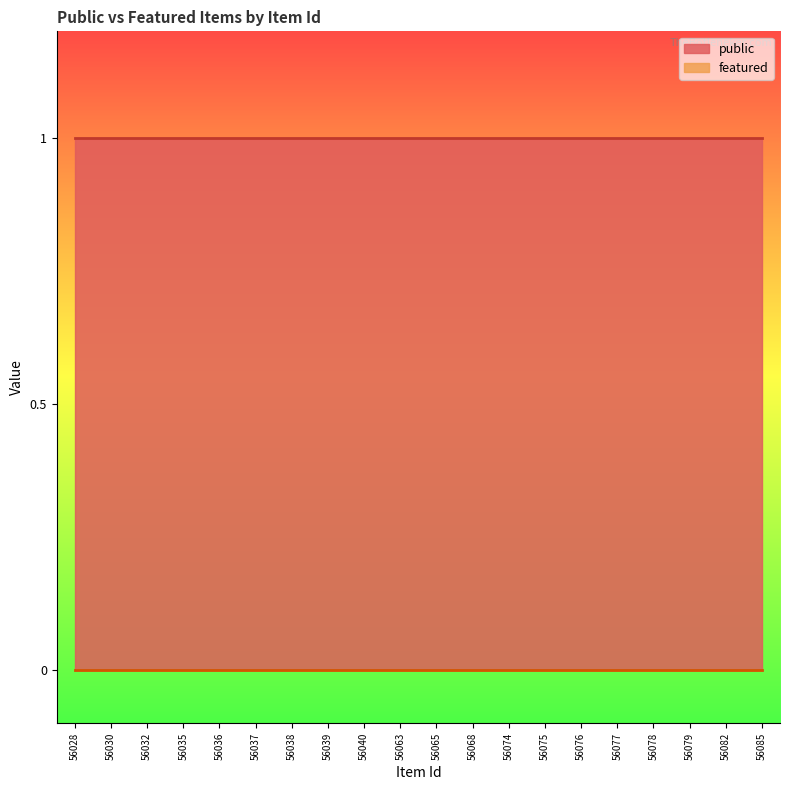

Reading left to right, what are all the values shown in this chart?

public: 1	1	1	1	1	1	1	1	1	1	1	1	1	1	1	1	1	1	1	1
featured: 0	0	0	0	0	0	0	0	0	0	0	0	0	0	0	0	0	0	0	0